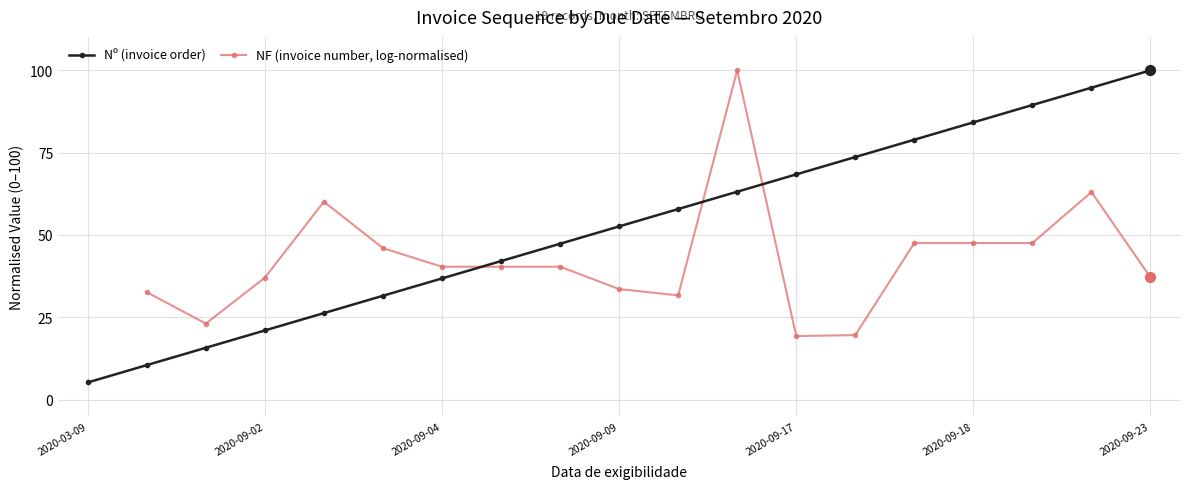

At how many categories does at least one series exceed 6?

18